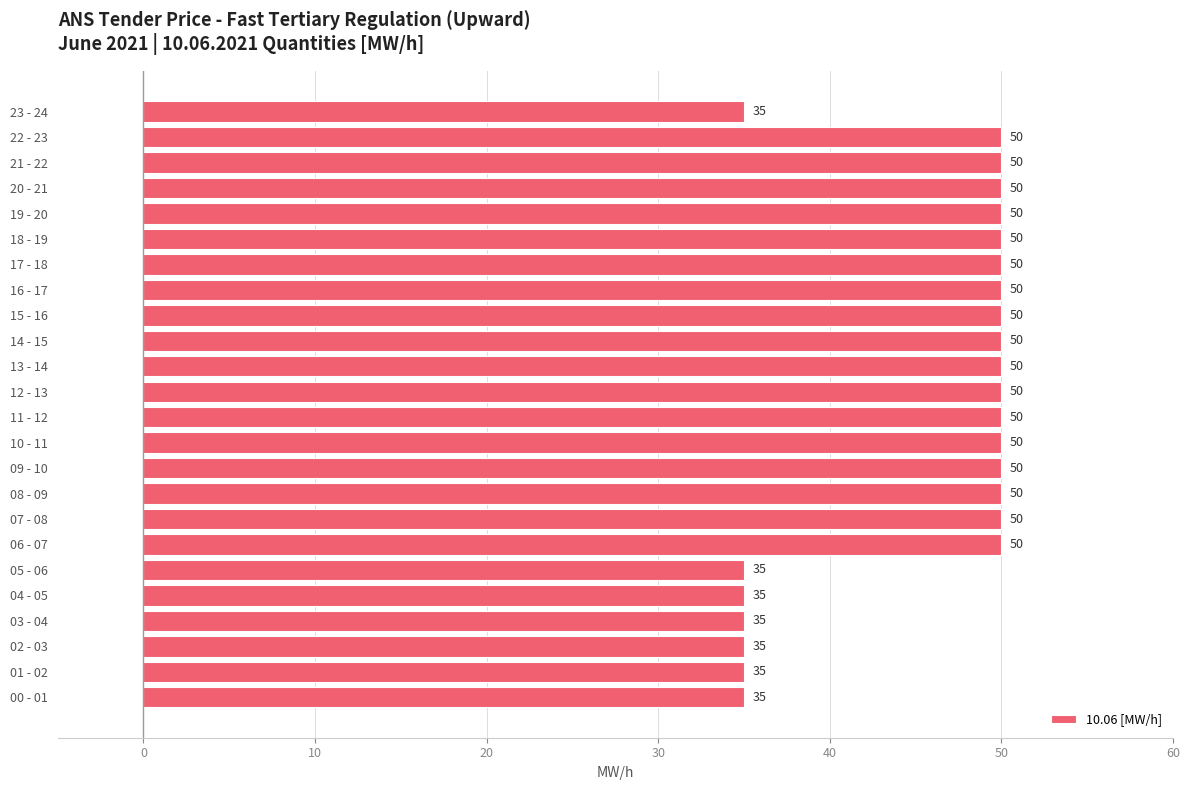

What is the change in value from 04 - 05 to 11 - 12?

+15